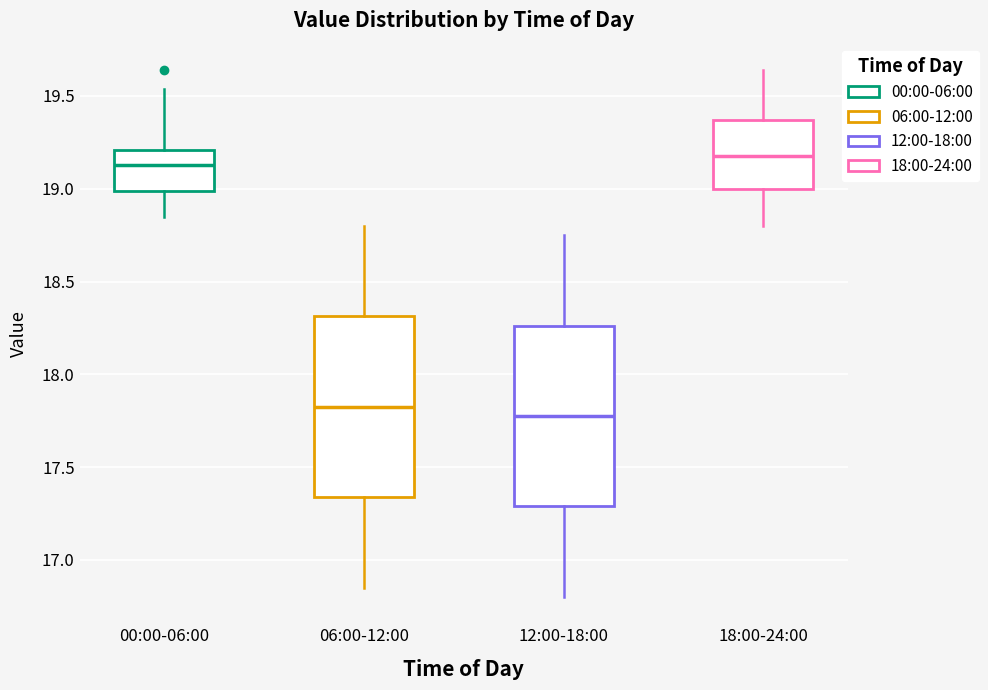

Where does the median line of the box for 06:00-12:00 sit on the y-axis? The values are not printed on the chart, so give them approximately, as read against the axis.

17.85